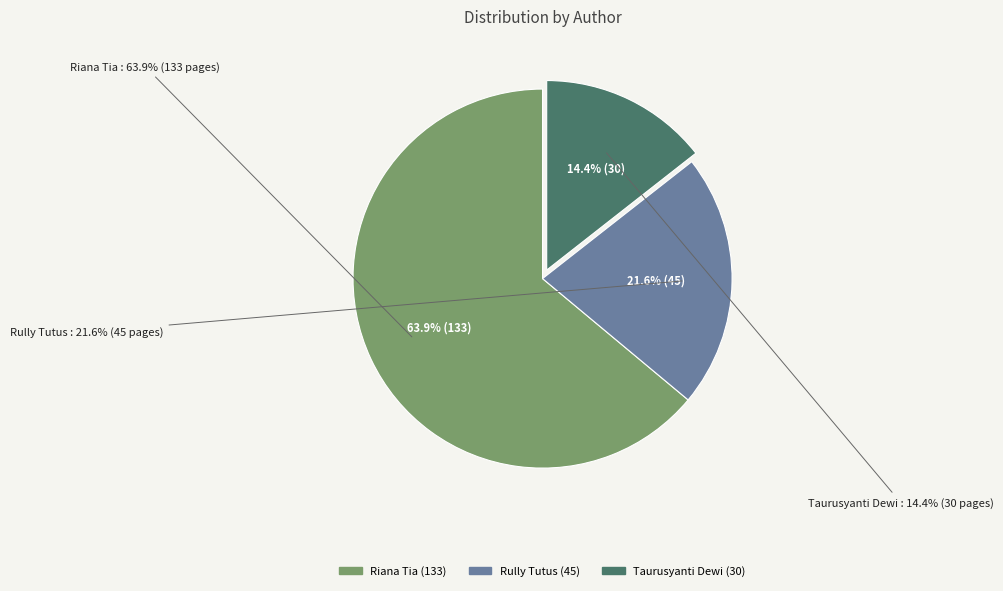

What is the ratio of the value at Taurusyanti Dewi to the value at Rully Tutus?

0.7